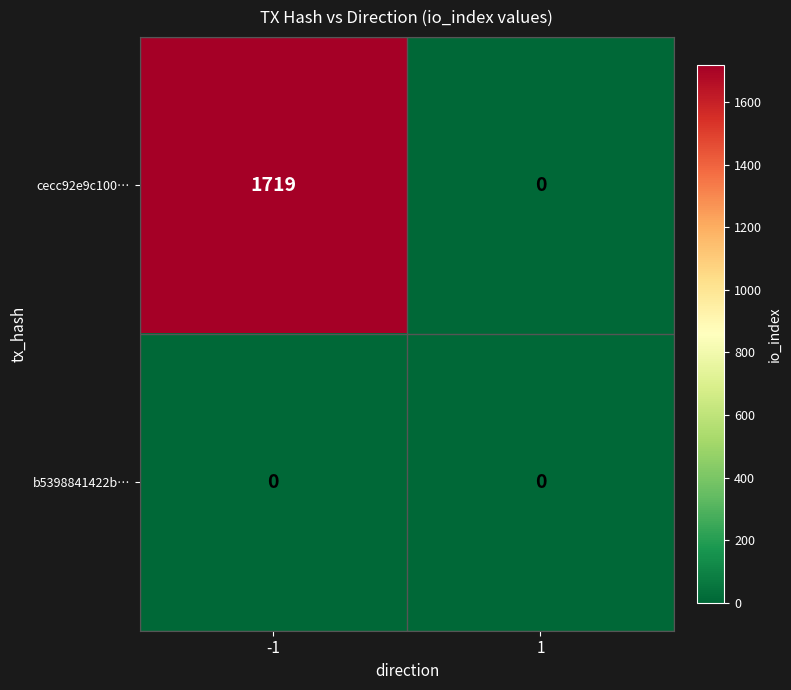

True or false: cecc92e9c100… has a value of -898 at 1.

False